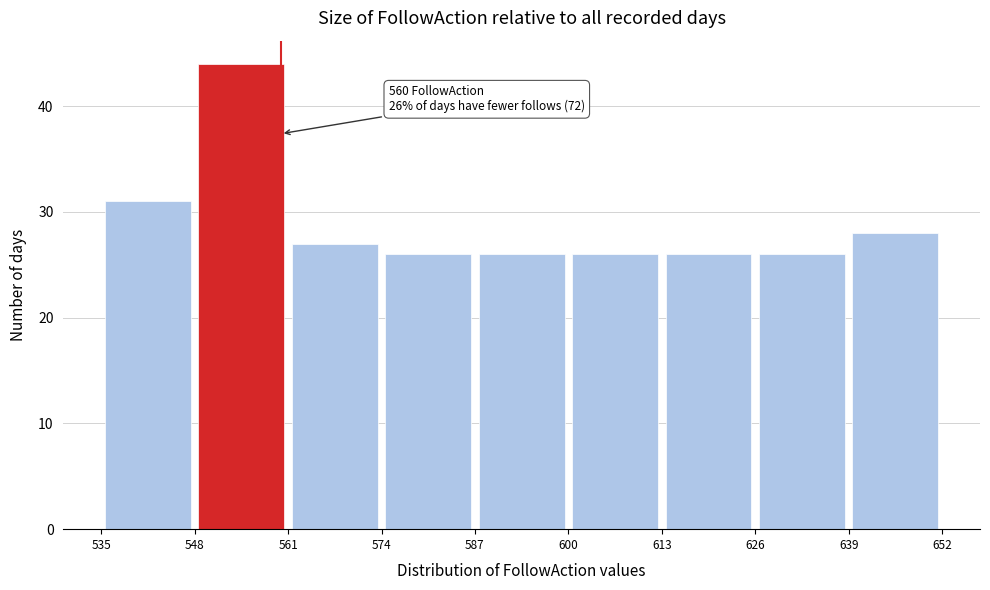

Over which range of the x-axis is the bar tallest?

548 to 561